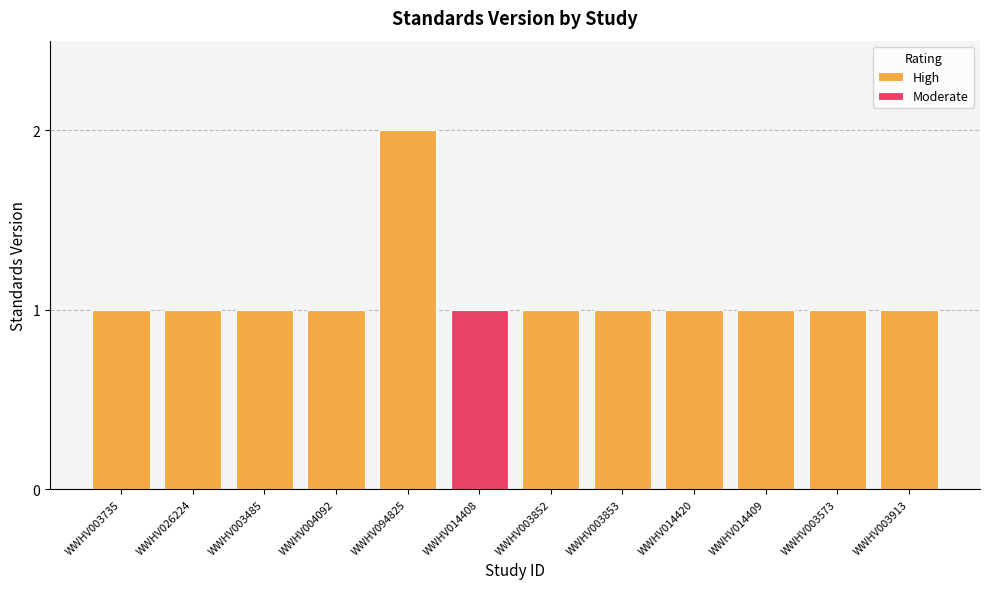

How many values exceed 1?

1